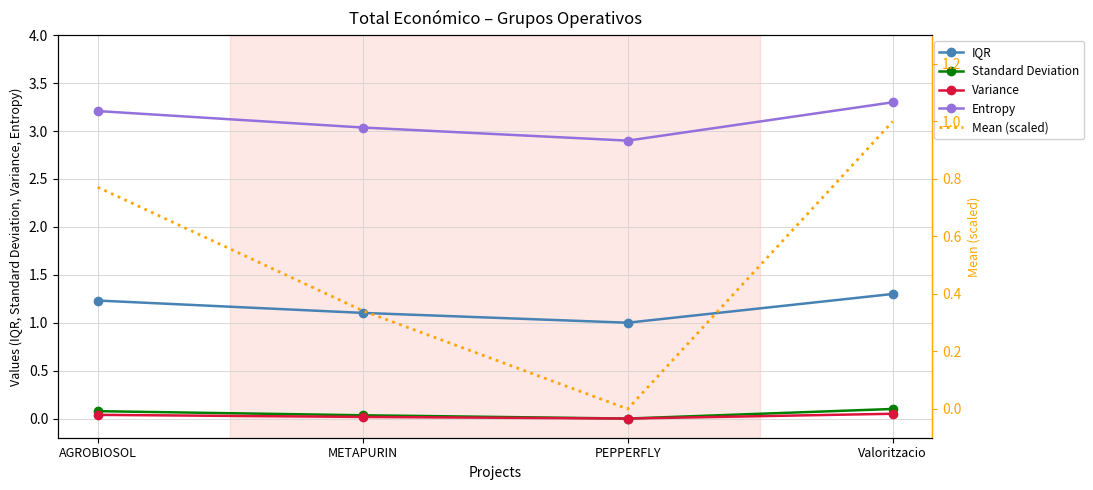

At how many categories does at least one series exceed 0?

4